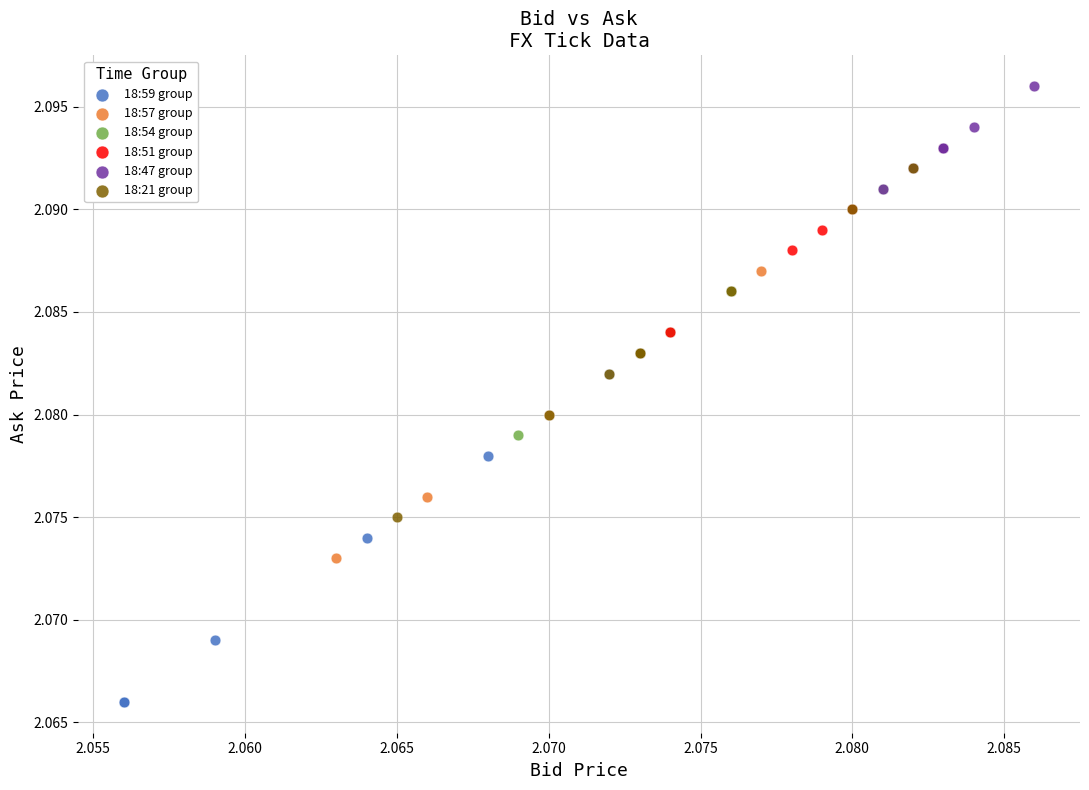

Which series contains the highest Y value?

18:47 group